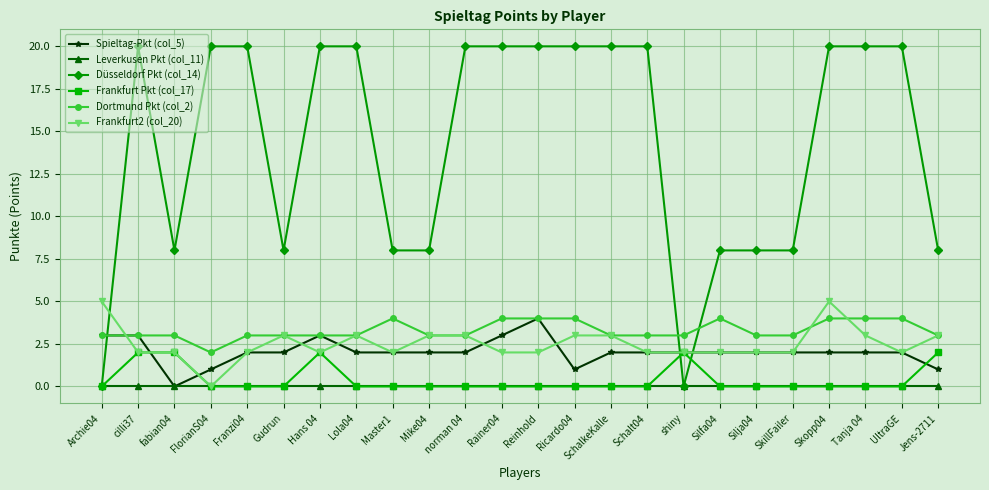

What is the total value across all series at Reinhold?

30